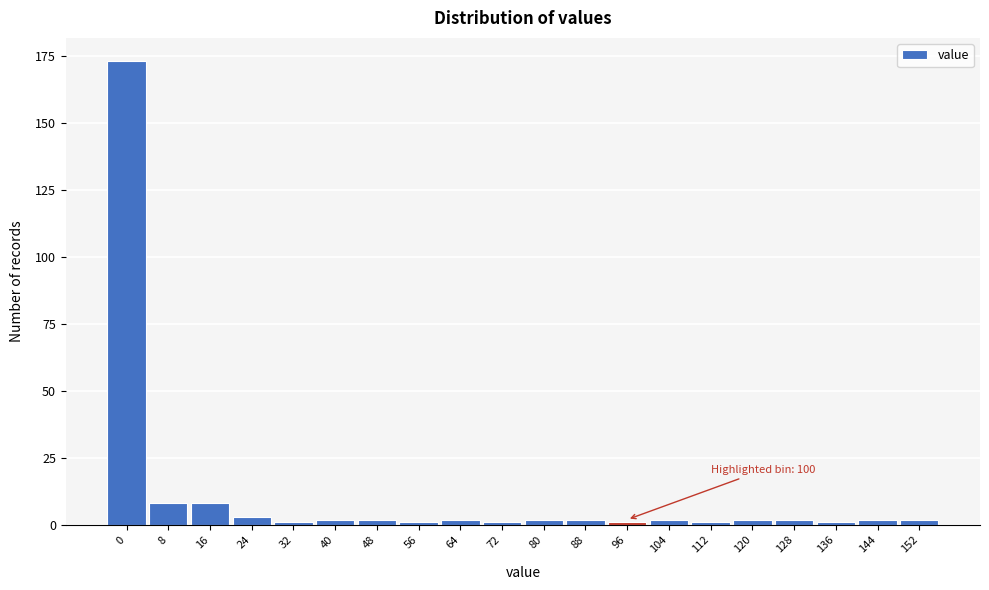

Reading right to left, what are all the values shown in this chart?

152=2	144=2	136=1	128=2	120=2	112=1	104=2	96=1	88=2	80=2	72=1	64=2	56=1	48=2	40=2	32=1	24=3	16=8	8=8	0=173